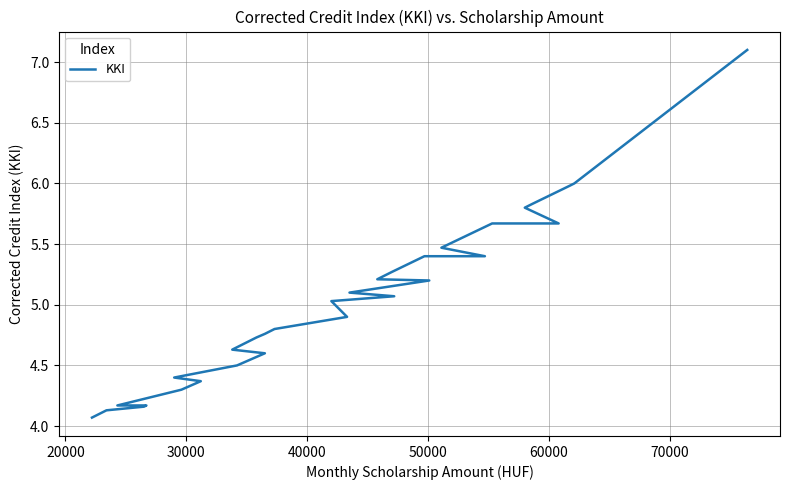

What is the smallest value displayed?

4.1